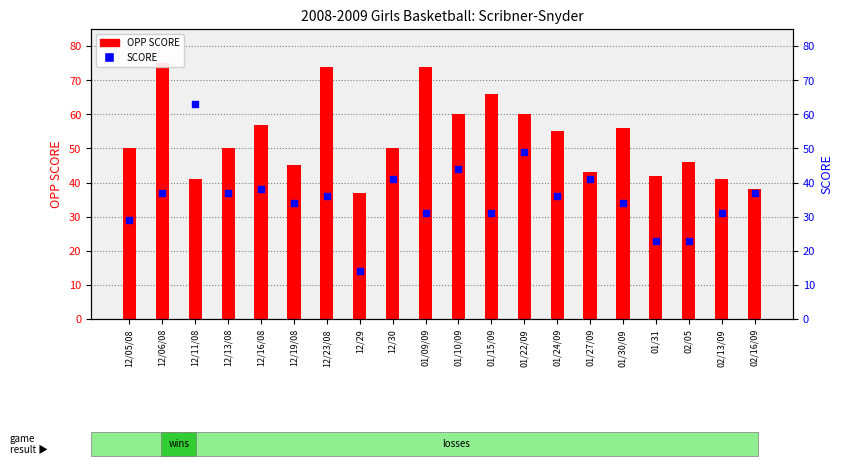

At how many categories does at least one series exceed 19?

20